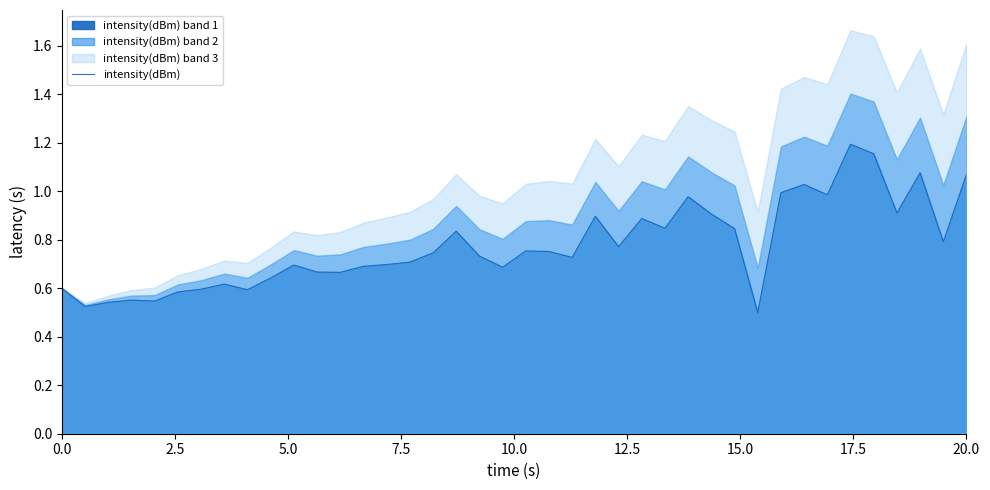

The value of intensity(dBm) at 0.0 is 0.6. True or false?

True